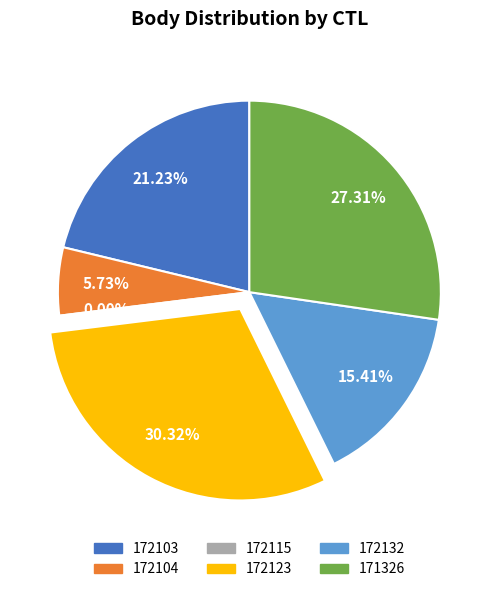

What percentage is the 172103 slice, to the nearest percent?

21%